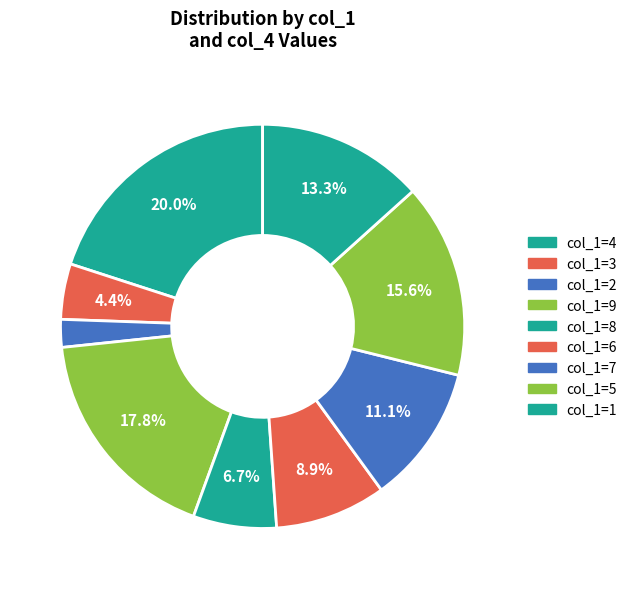

Count the number of slices in the pie.

9